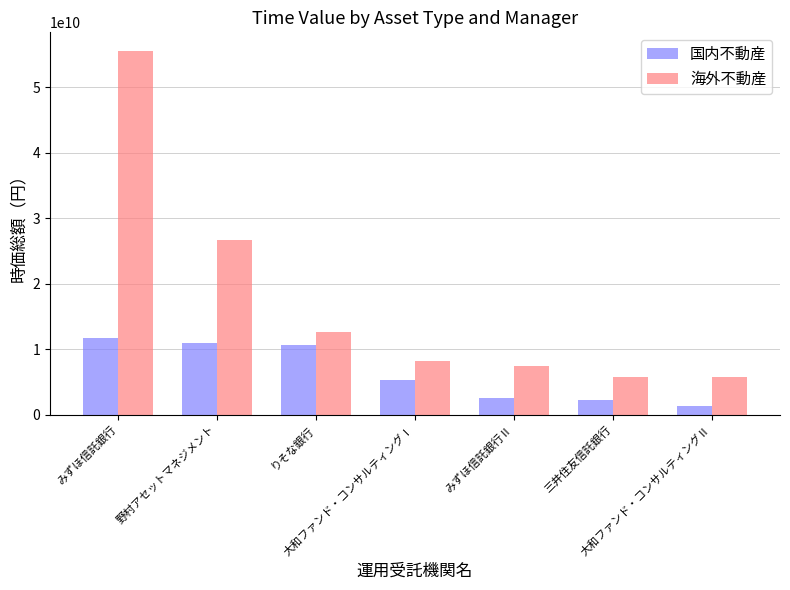

What is the label of the 5th bar from the left?

みずほ信託銀行Ⅱ